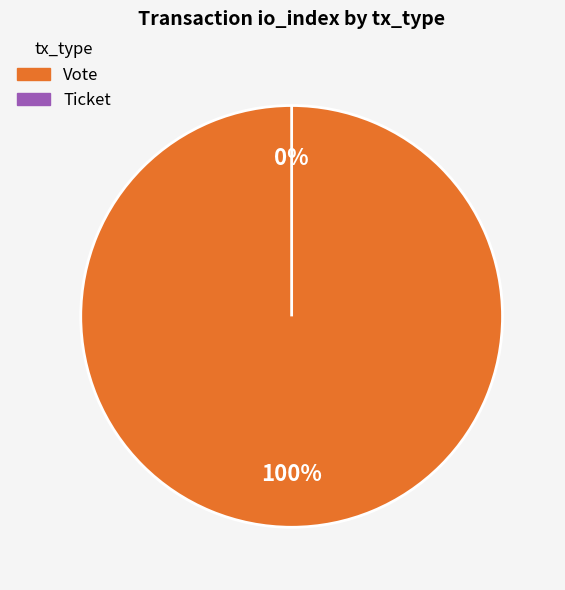

What is the change in value from Vote to Ticket?

-1